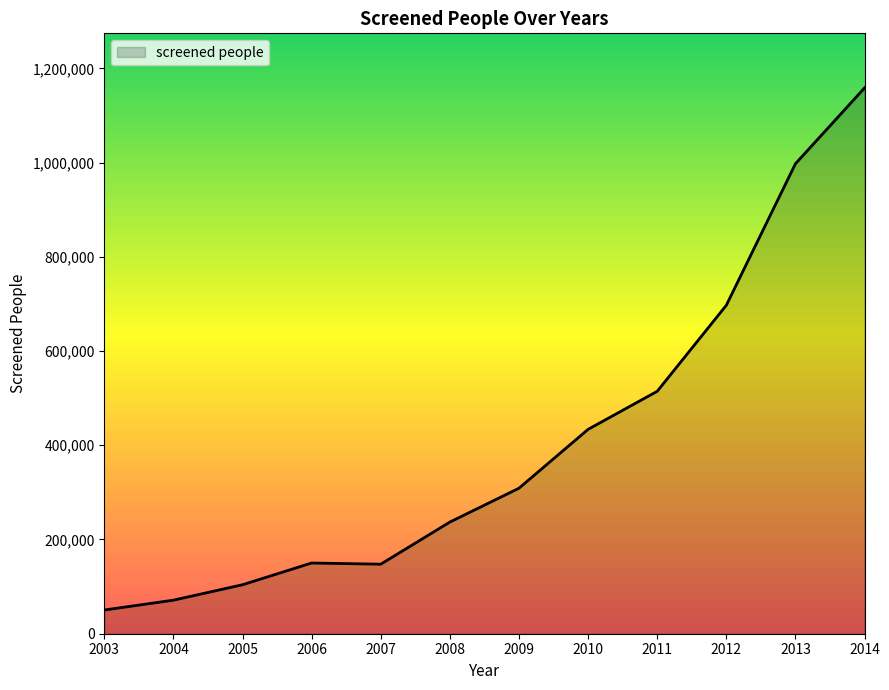

What is the maximum value shown in the chart?

1158488